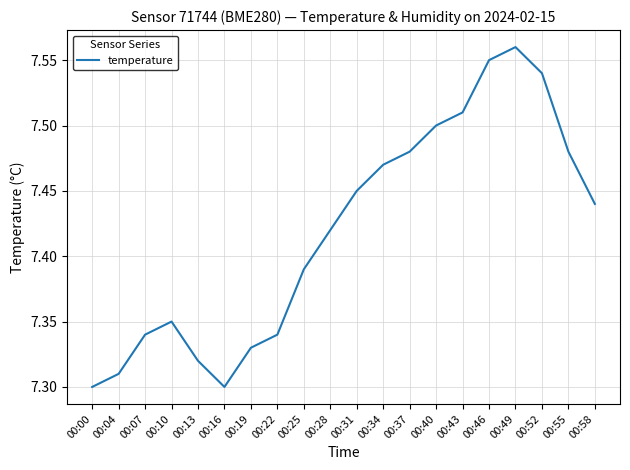

At which category does the data reach its first local valley?

00:16